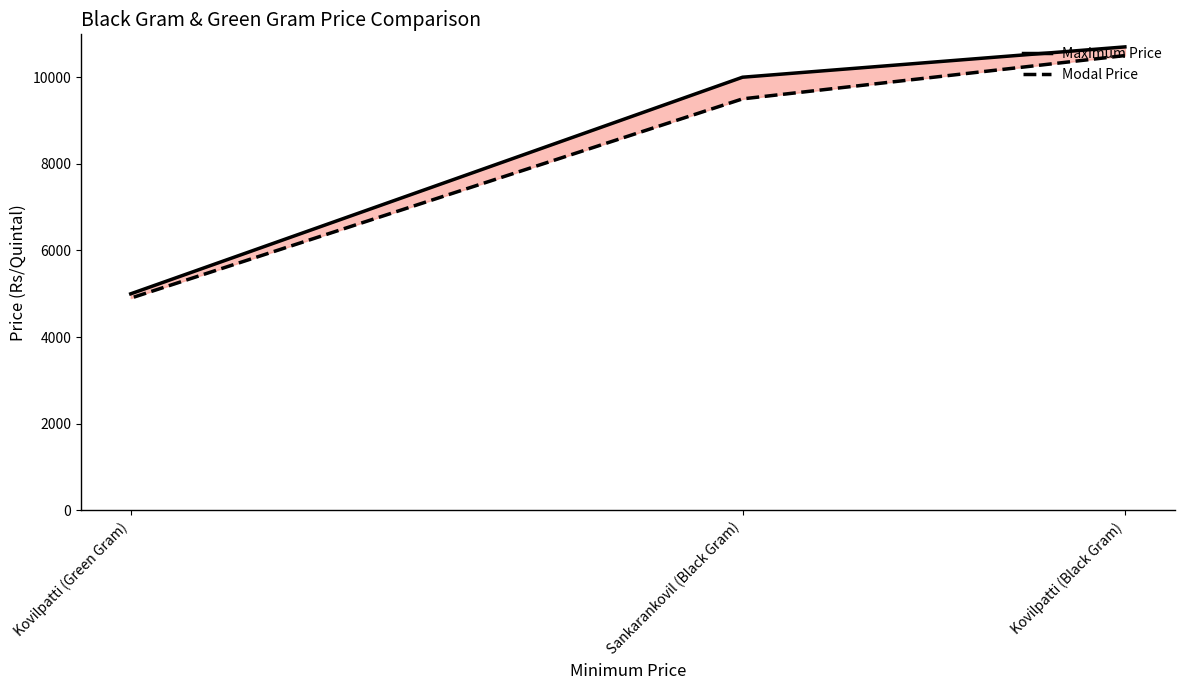

List the labels in order of Maximum Price value, largest first.

Kovilpatti (Black Gram), Sankarankovil (Black Gram), Kovilpatti (Green Gram)